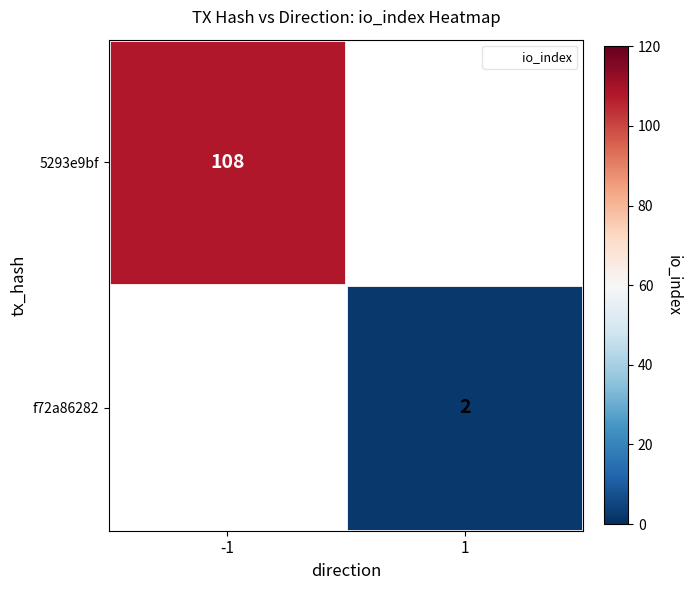

What is the maximum value shown in the chart?

108.0